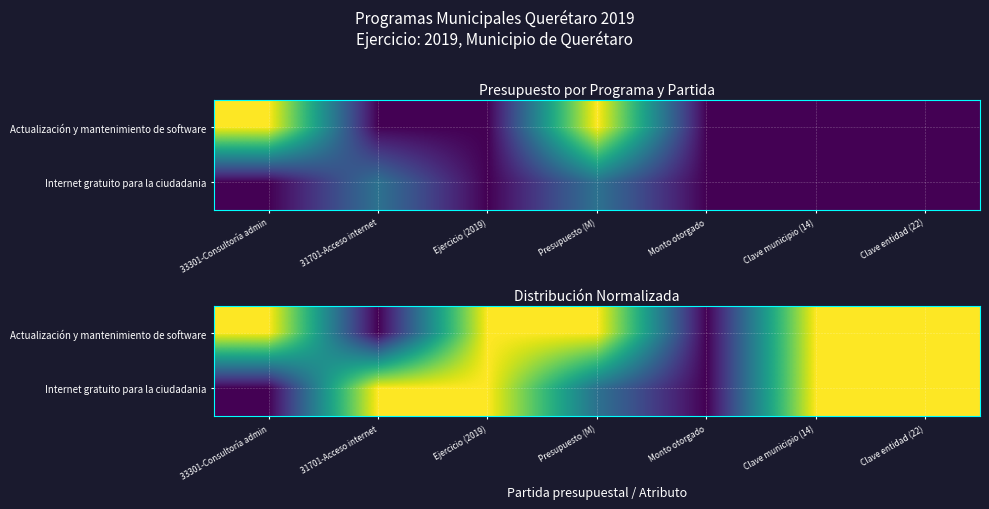

The Internet gratuito para la ciudadania series shows 0.6 at Presupuesto (M). True or false?

False